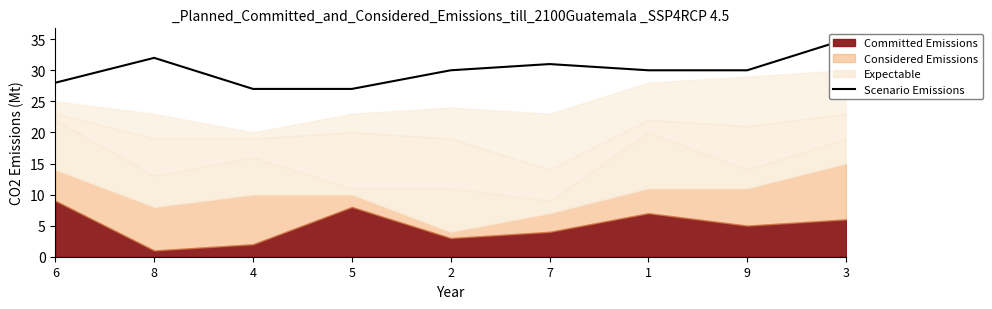

What is the difference between the maximum and minimum values?

8